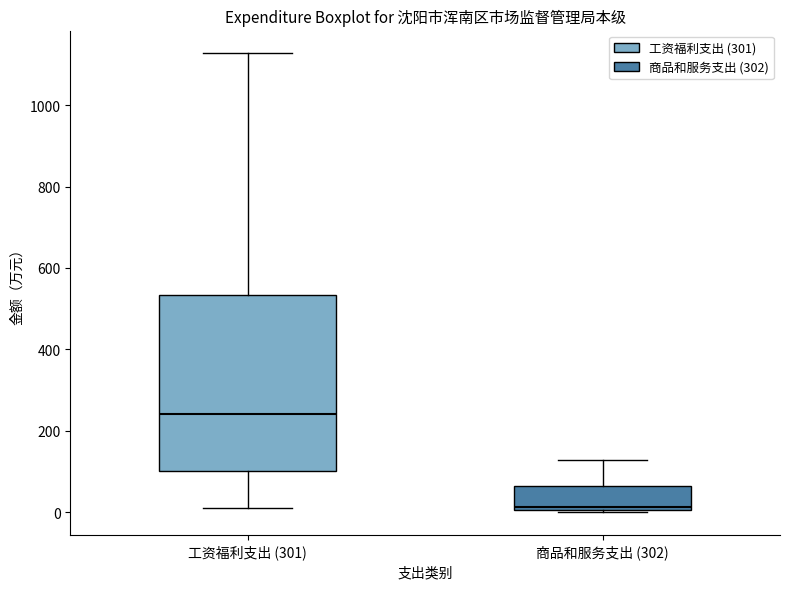

Reading left to right, transcribe this box plot: for each box, give where its median line is, the range the box spans, and where its two whiskers end, as read against the y-axis. The values are not printed on the chart, so give them approximately, as read against the axis.

工资福利支出 (301): median 240, box 100 to 540, whiskers 0 to 1120
商品和服务支出 (302): median 20, box 0 to 60, whiskers 0 to 120